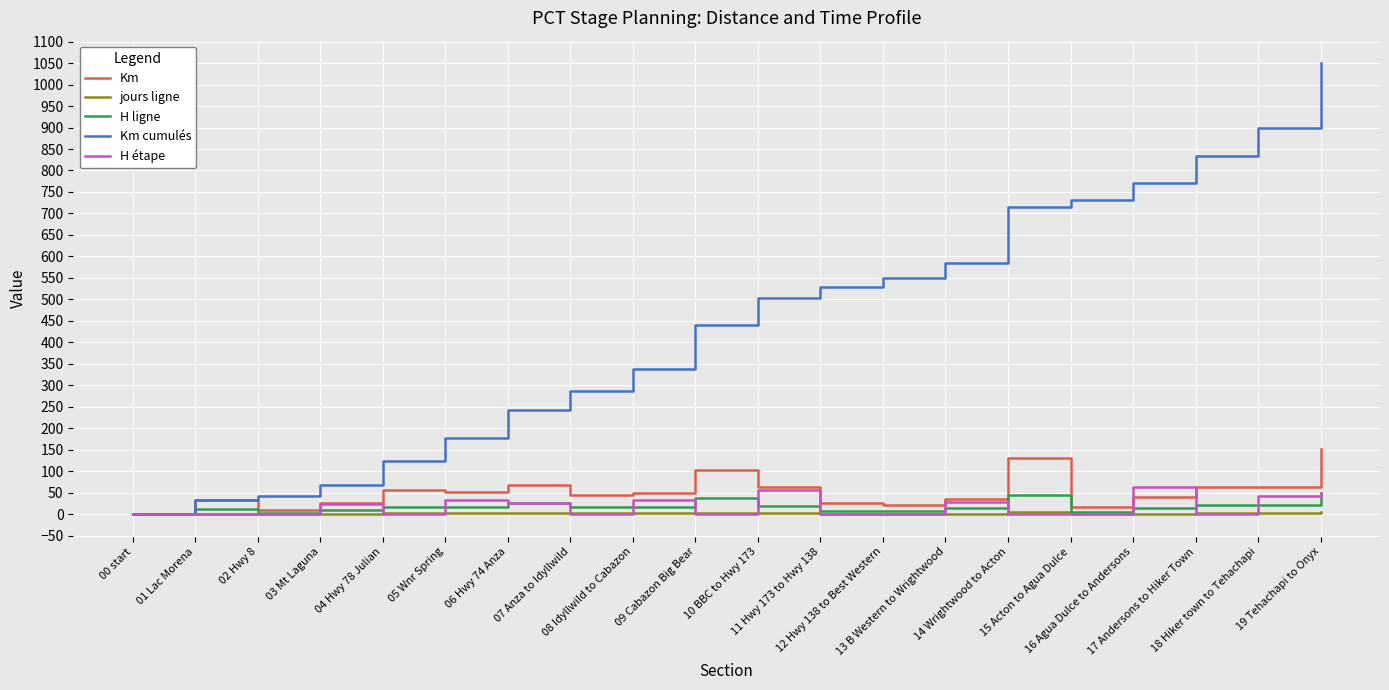

What is the sum of all Km values?

1049.7